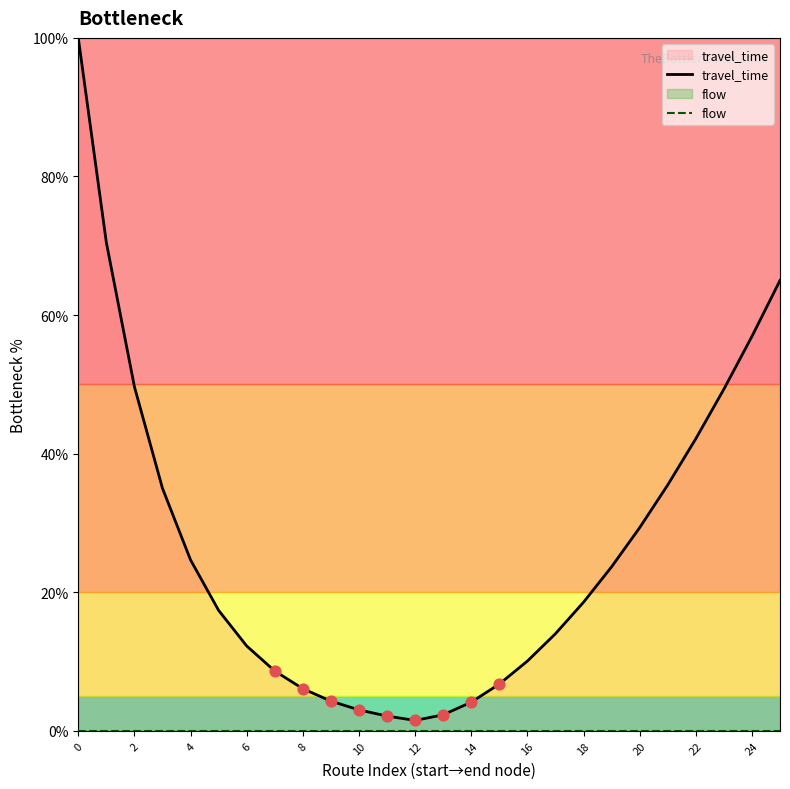

Is the value of flow at 22 greater than the value of travel_time at 19?

No